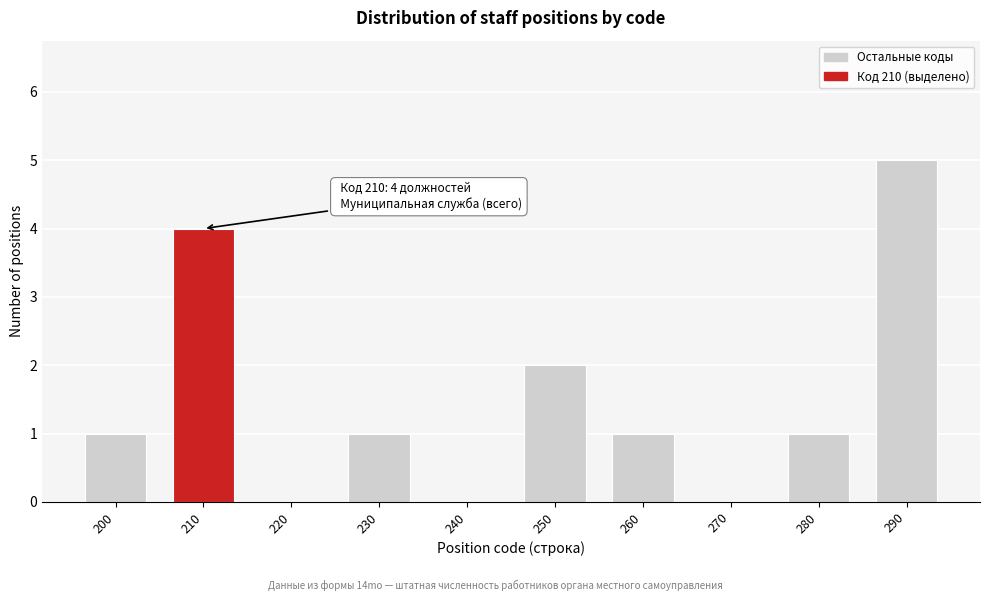

Reading right to left, list all the values displayed in this chart.

290=5	280=1	270=0	260=1	250=2	240=0	230=1	220=0	210=4	200=1